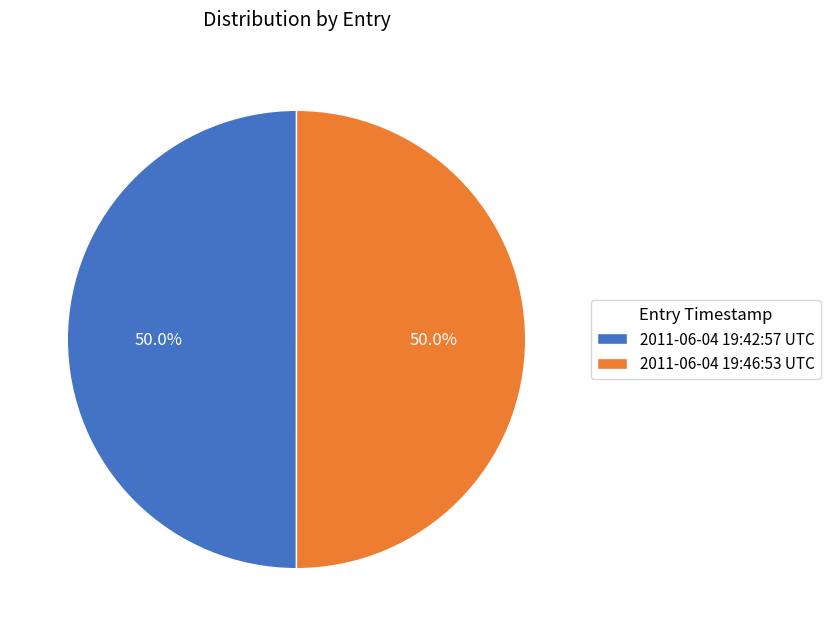

What portion of the pie excludes 2011-06-04 19:42:57 UTC?

50.0%